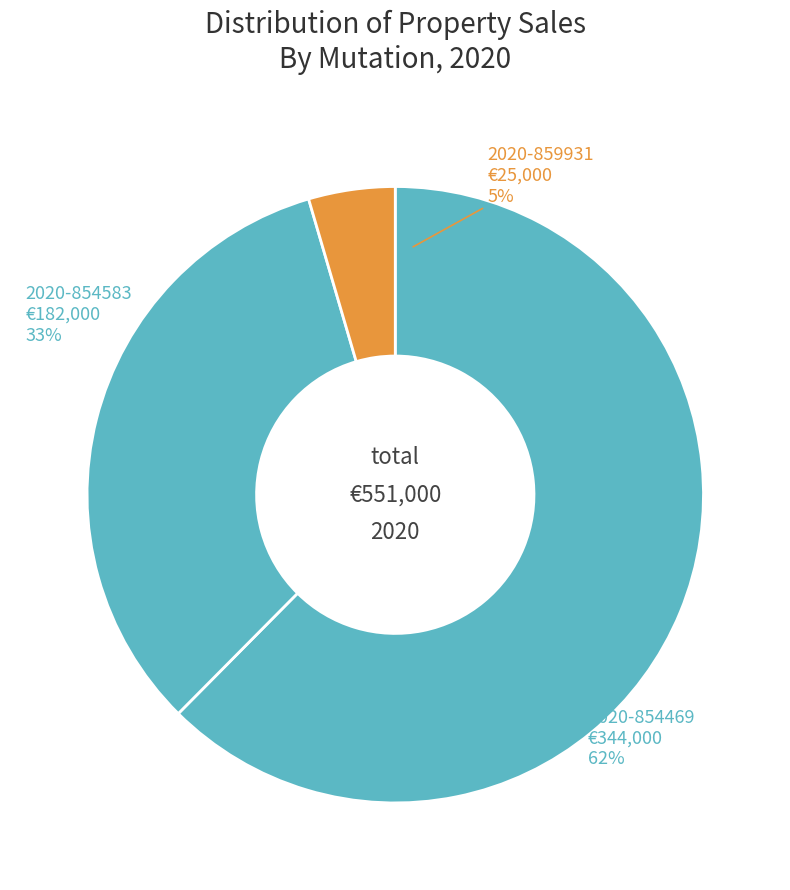

Which category accounts for the majority?

2020-854469